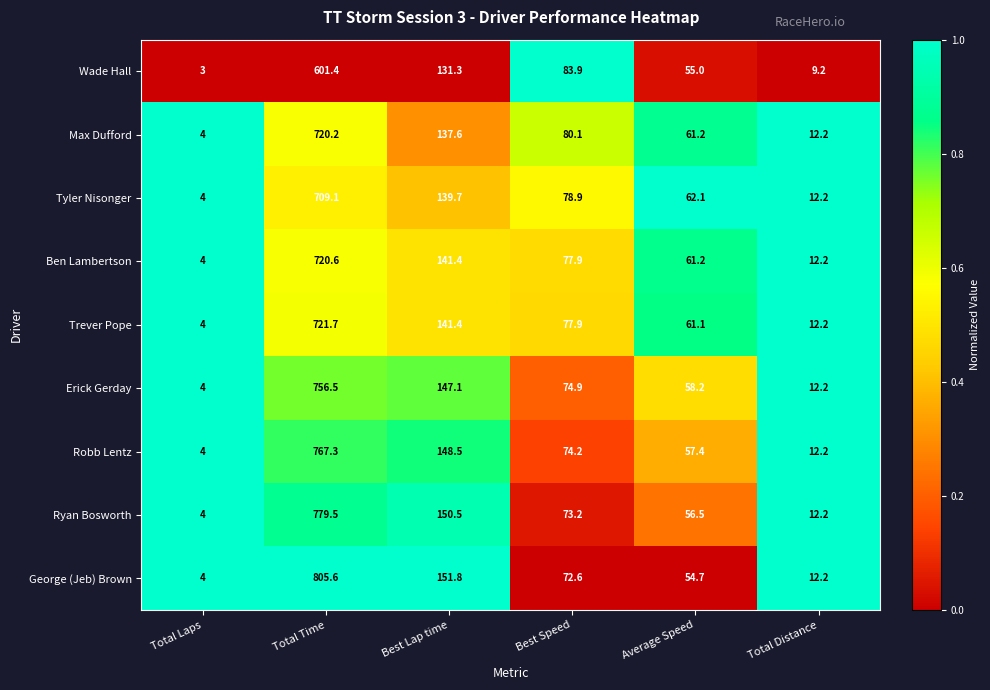

Which series has the widest spread of values?

George (Jeb) Brown